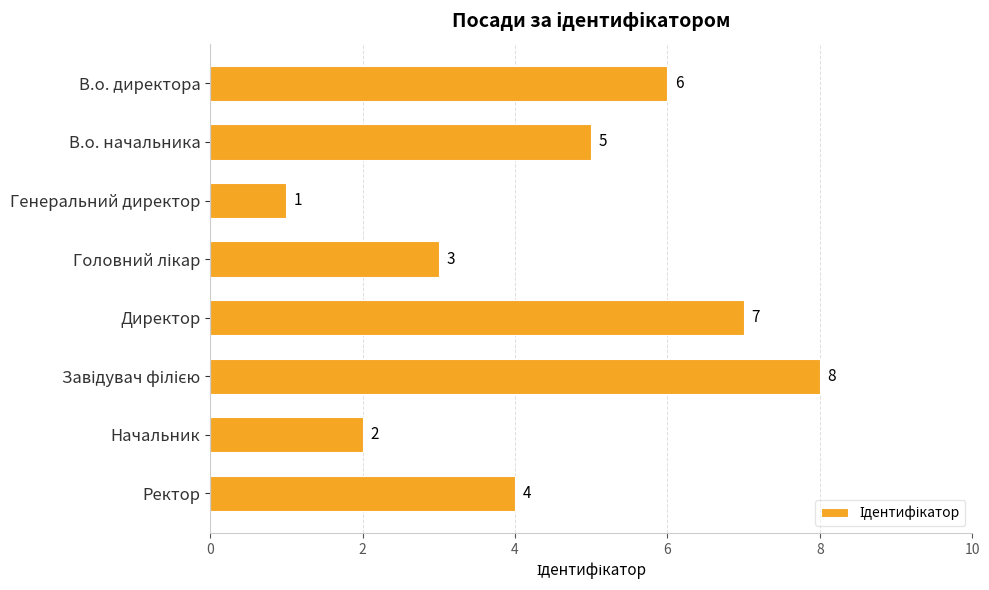

What is the difference between the maximum and minimum values?

7